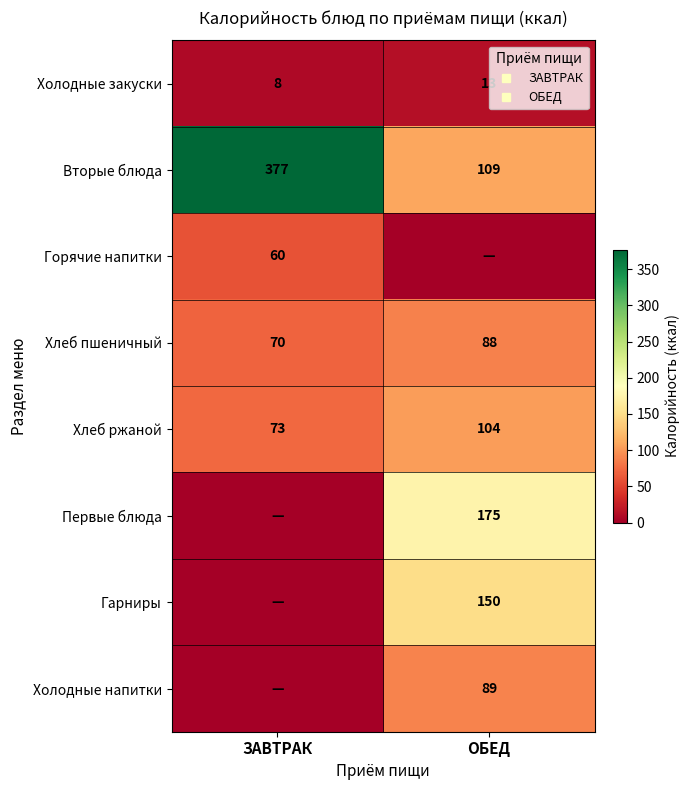

What is the difference between the maximum and minimum values in the Хлеб ржаной series?

31